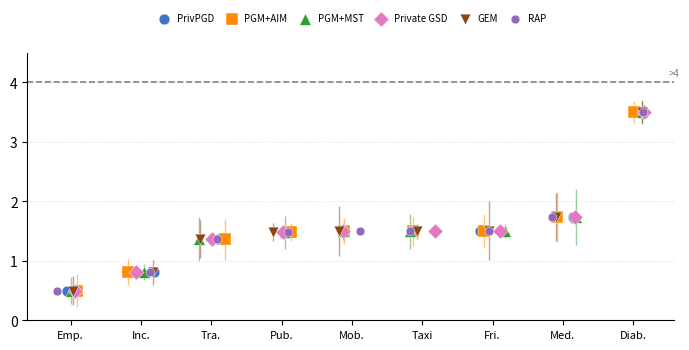

What are all the series names shown in the legend?

PrivPGD, PGM+AIM, PGM+MST, Private GSD, GEM, RAP